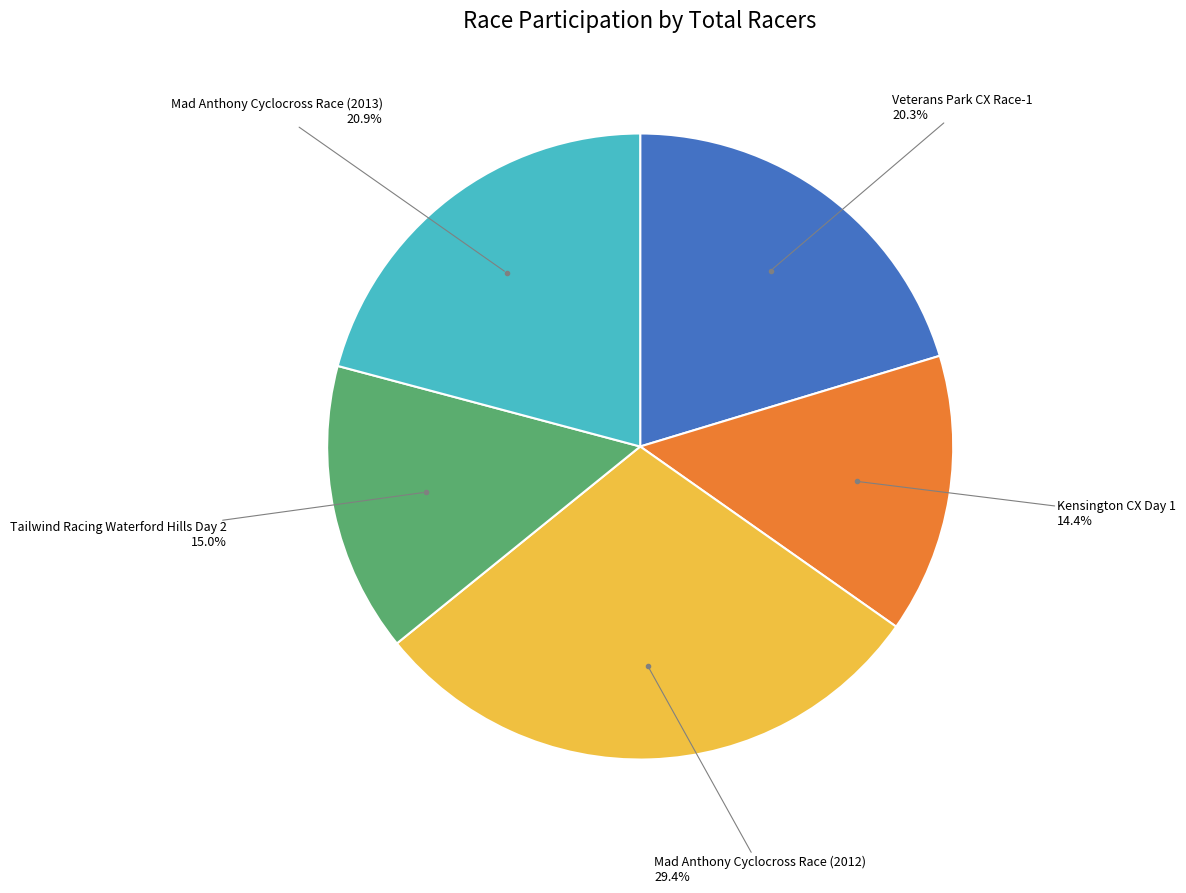

To the nearest percent, what is the difference between the largest and smallest slice percentages?

15%